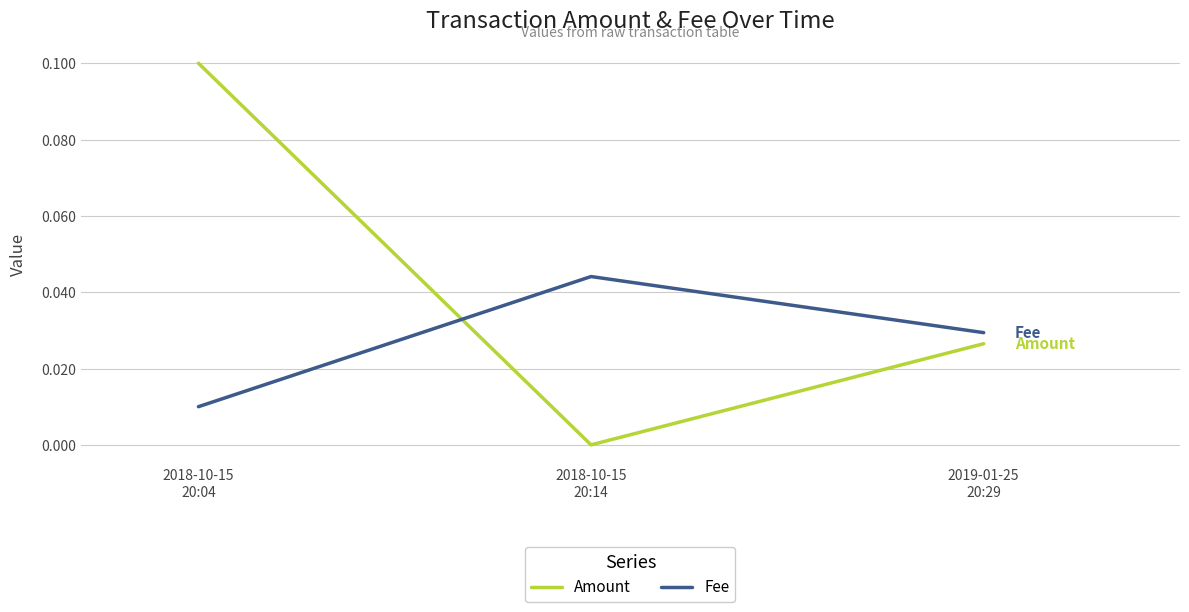

Which series has the widest spread of values?

Amount